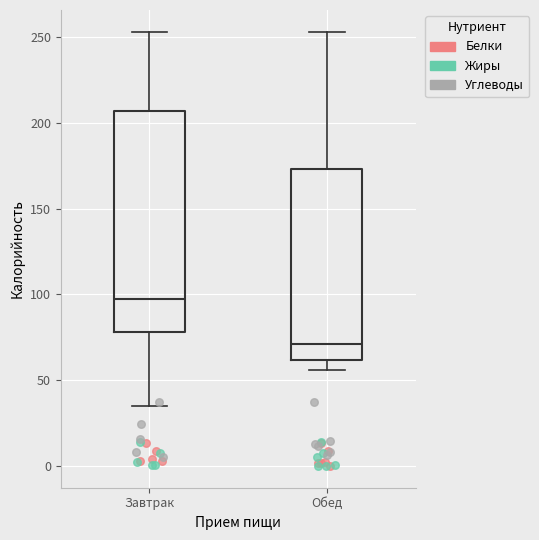

Reading left to right, transcribe this box plot: for each box, give where its median line is, the range the box spans, and where its two whiskers end, as read against the y-axis. The values are not printed on the chart, so give them approximately, as read against the axis.

Завтрак: median 95, box 80 to 205, whiskers 35 to 255
Обед: median 70, box 60 to 175, whiskers 55 to 255